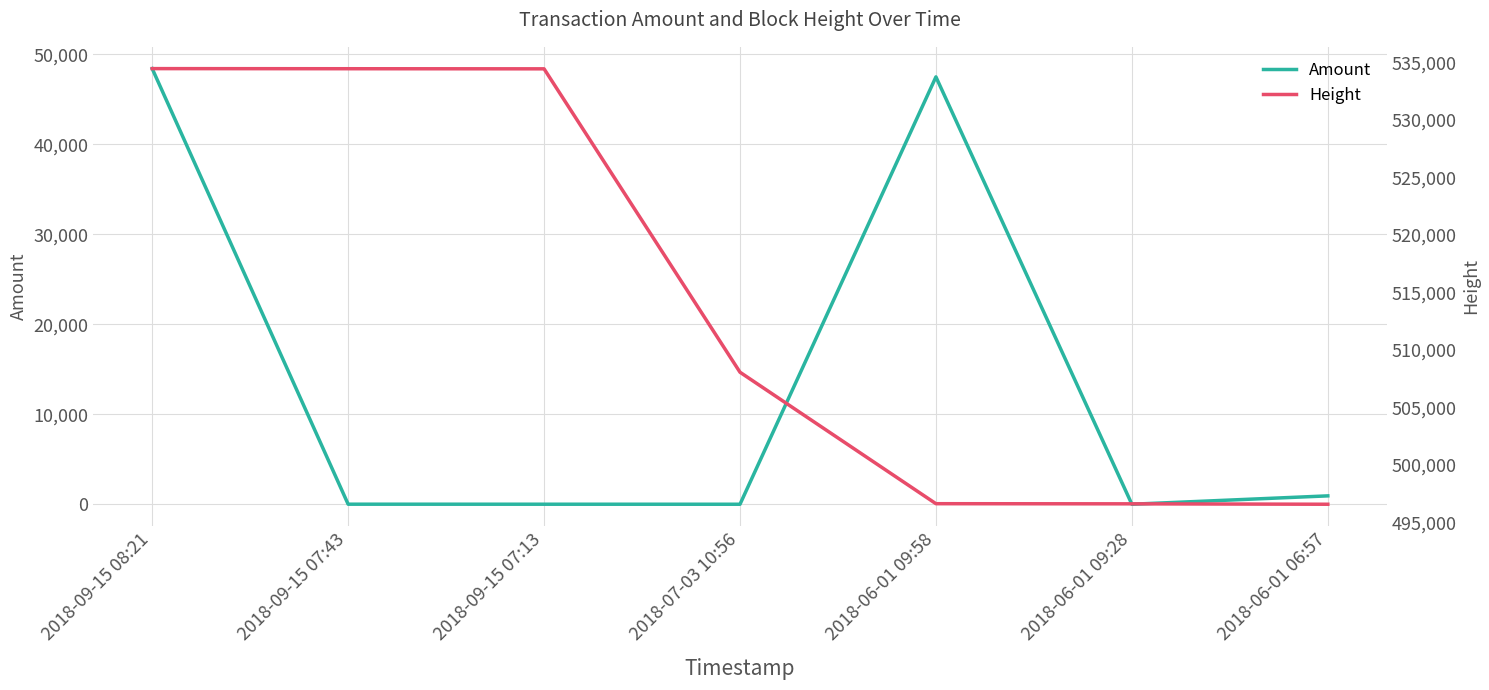

What is the sum of the Amount values at 2018-09-15 07:43 and 2018-06-01 09:28?

5.0